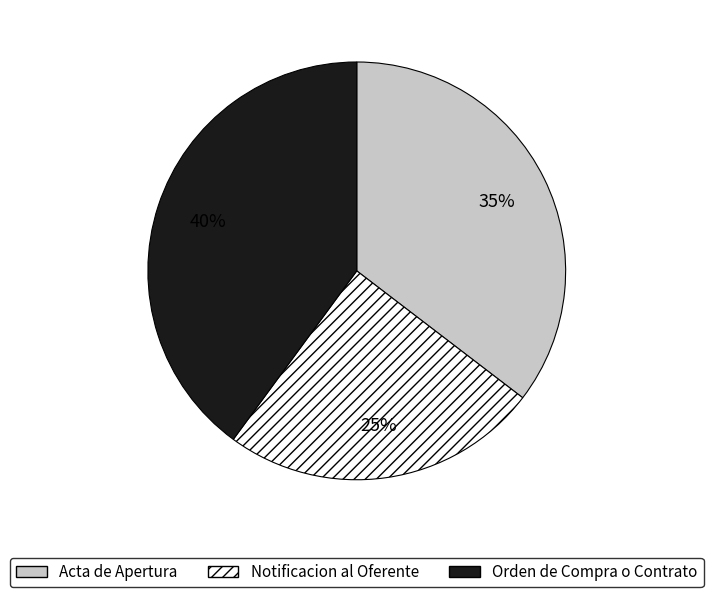

Count the number of slices in the pie.

3